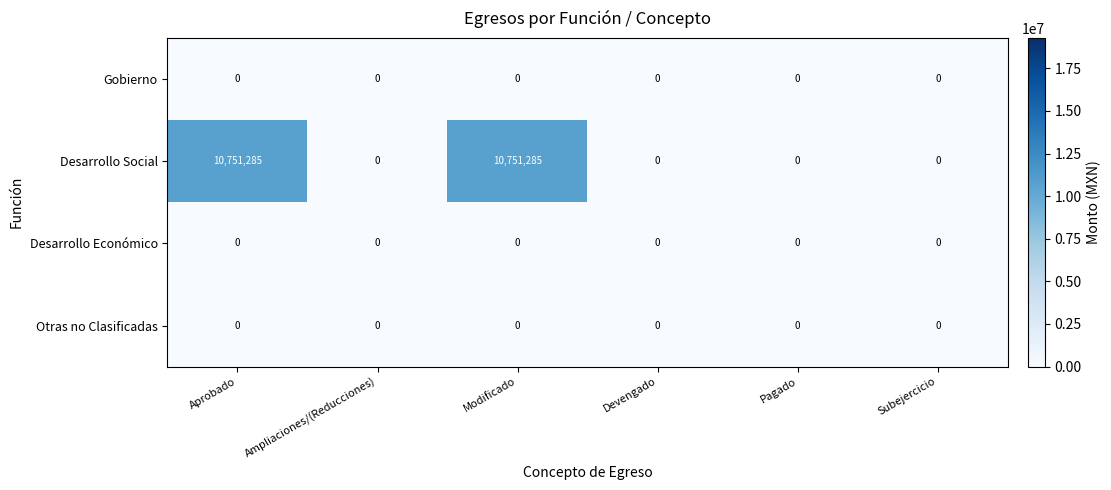

Which series has the largest range (max minus min)?

Desarrollo Social